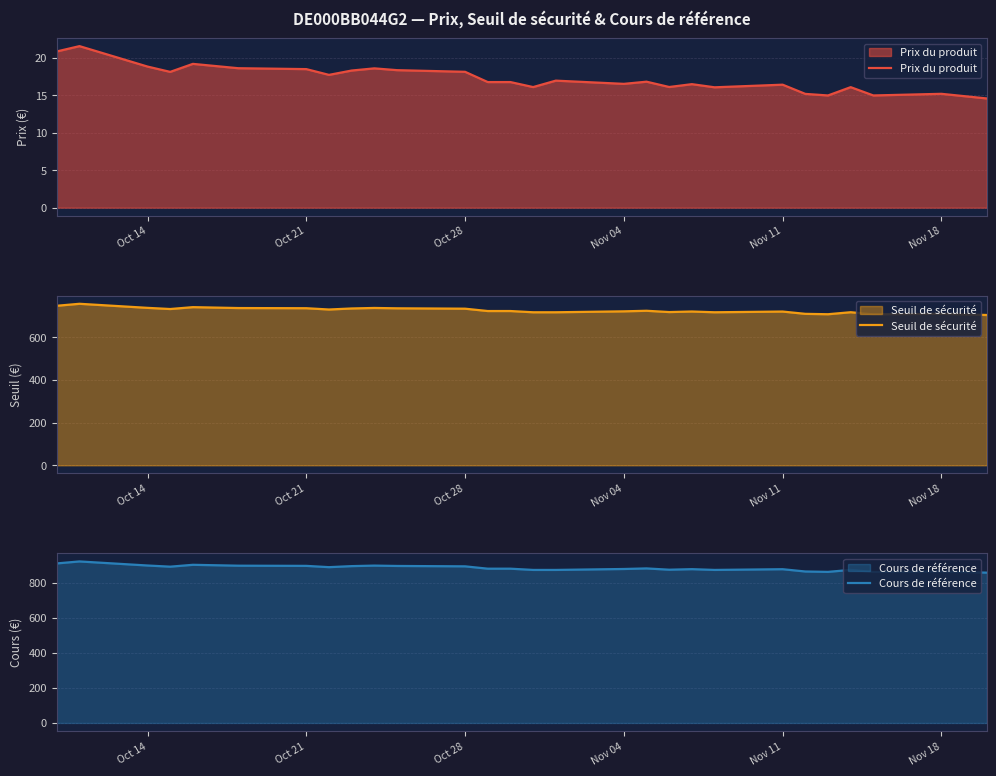

What is the difference between the maximum and minimum values in the Seuil de sécurité series?

52.5